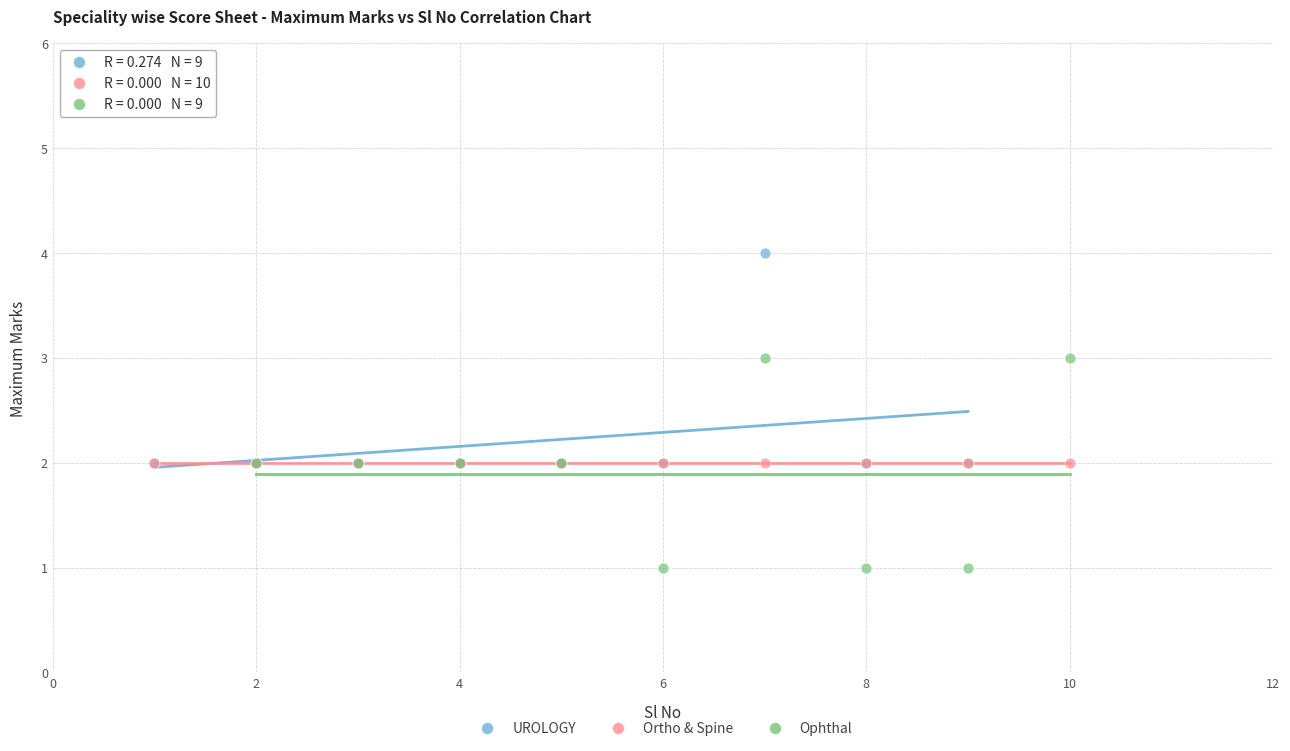

Which series reaches the maximum Y coordinate?

UROLOGY